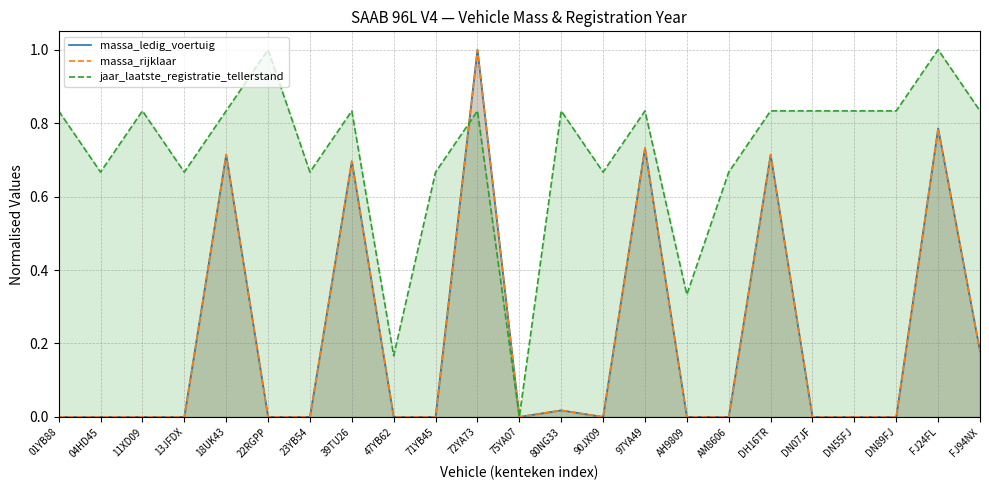

What is the highest value of the massa_rijklaar series?

1.0